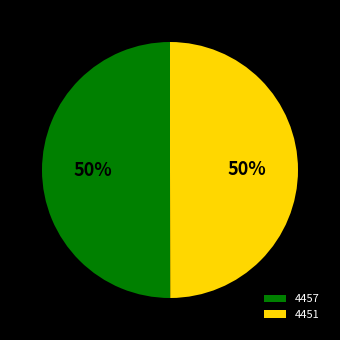

Is the sum of 4451 and 4457 greater than half?

Yes